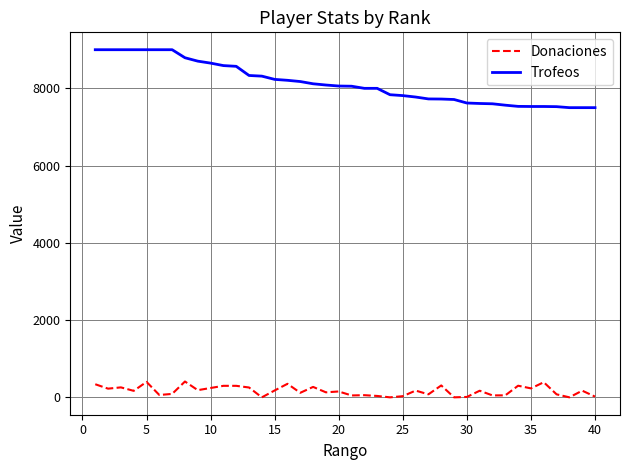

Rank the series by their average value, from highest to lowest.

Trofeos, Donaciones